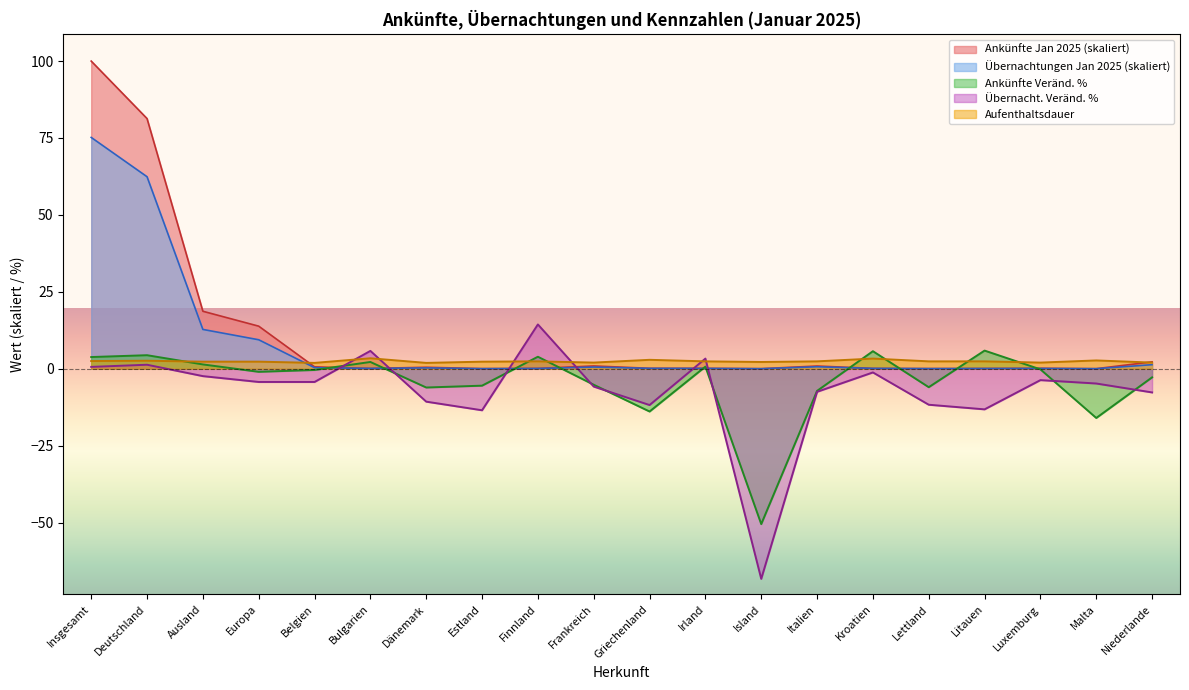

How many lines are shown in the chart?

5